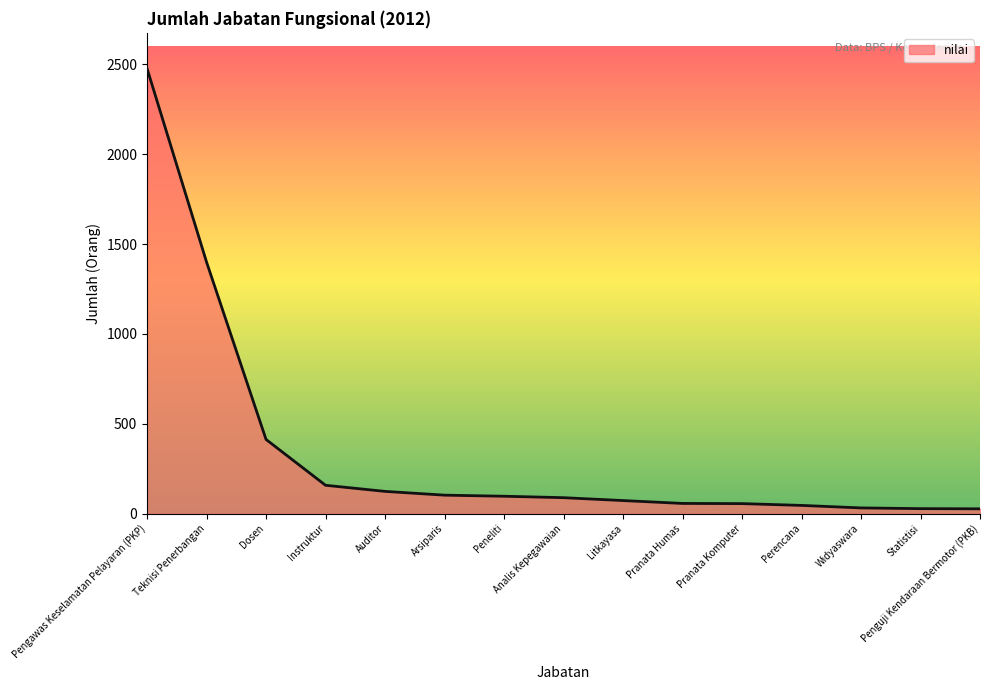

What is the difference between the maximum and second lowest values?

2449